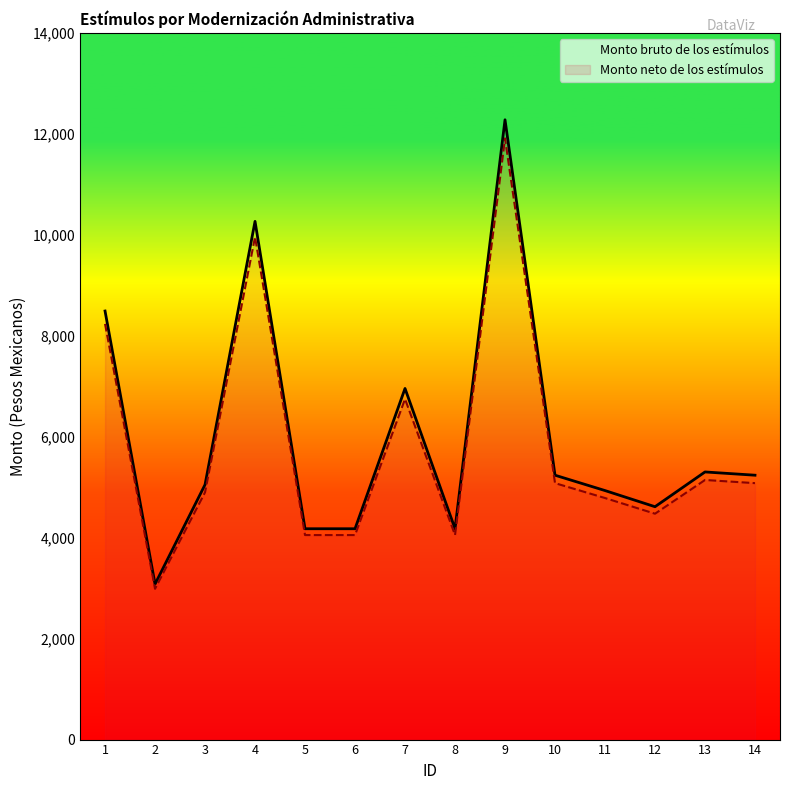

Which series has the widest spread of values?

Monto bruto de los estímulos